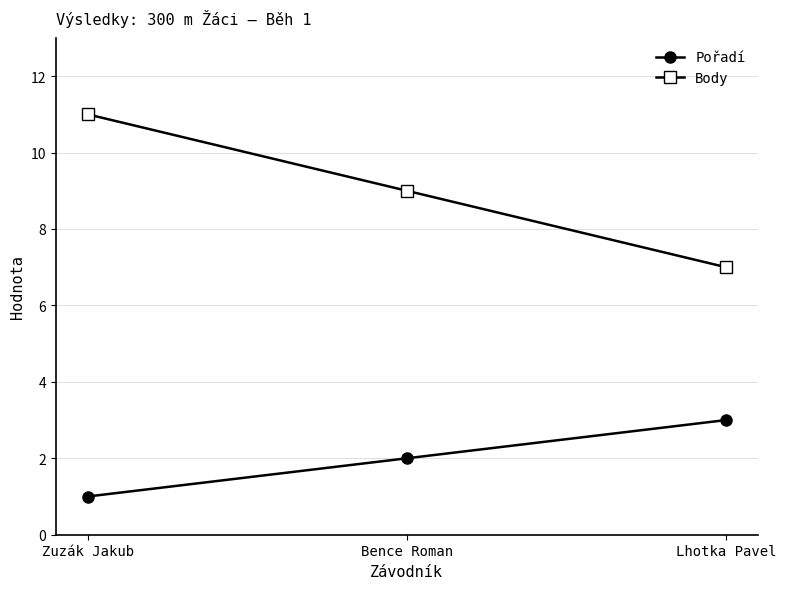

At which category does the chart reach its minimum across all series?

Zuzák Jakub